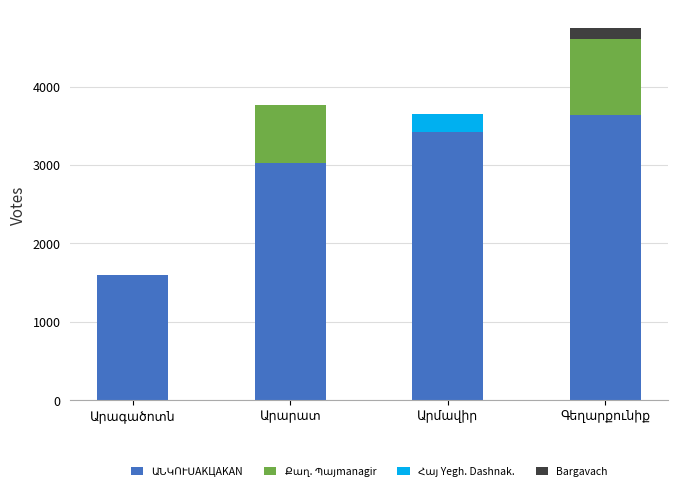

How many series are shown in this chart?

4